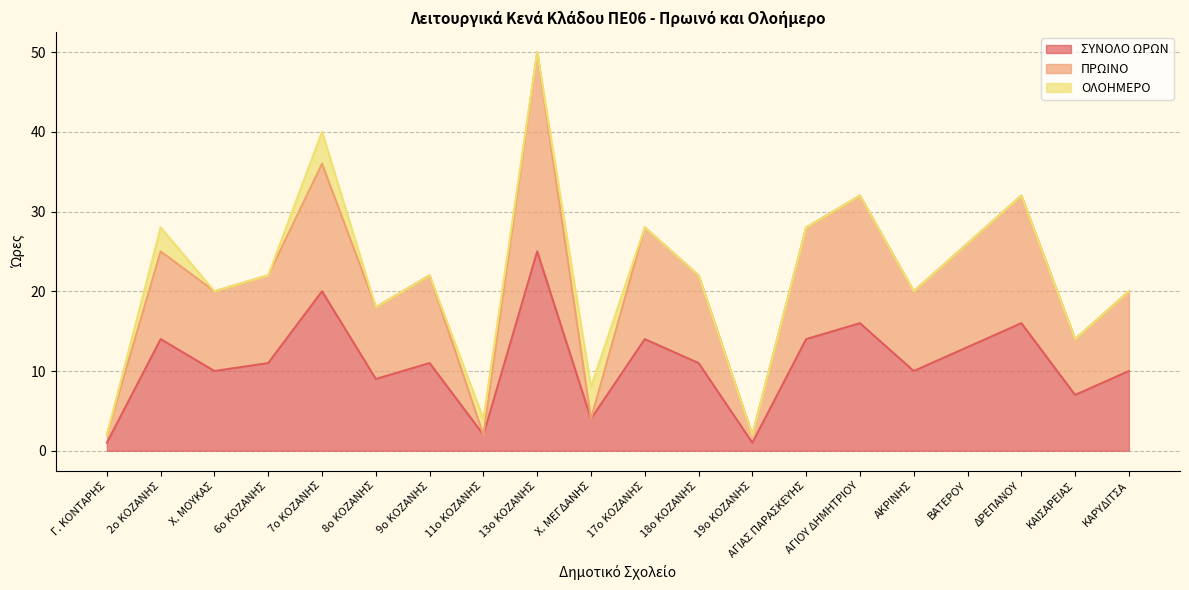

The value of ΣΥΝΟΛΟ ΩΡΩΝ at ΒΑΤΕΡΟΥ is 8. True or false?

False